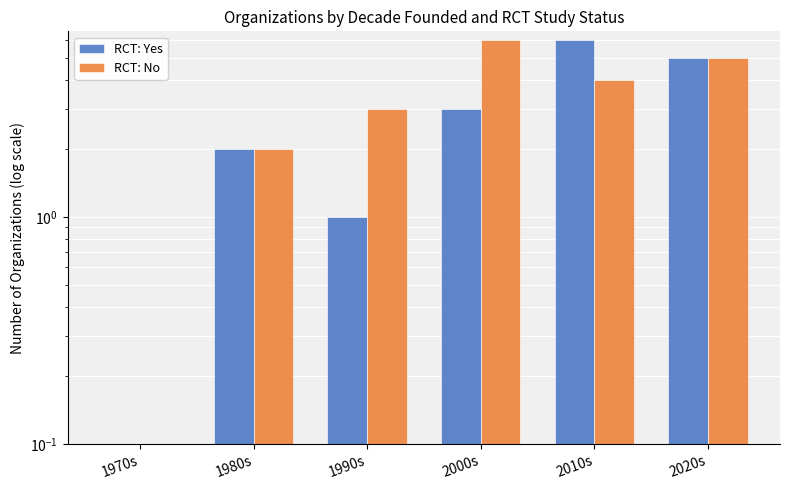

Is it true that RCT: No equals 2 at 2000s?

False